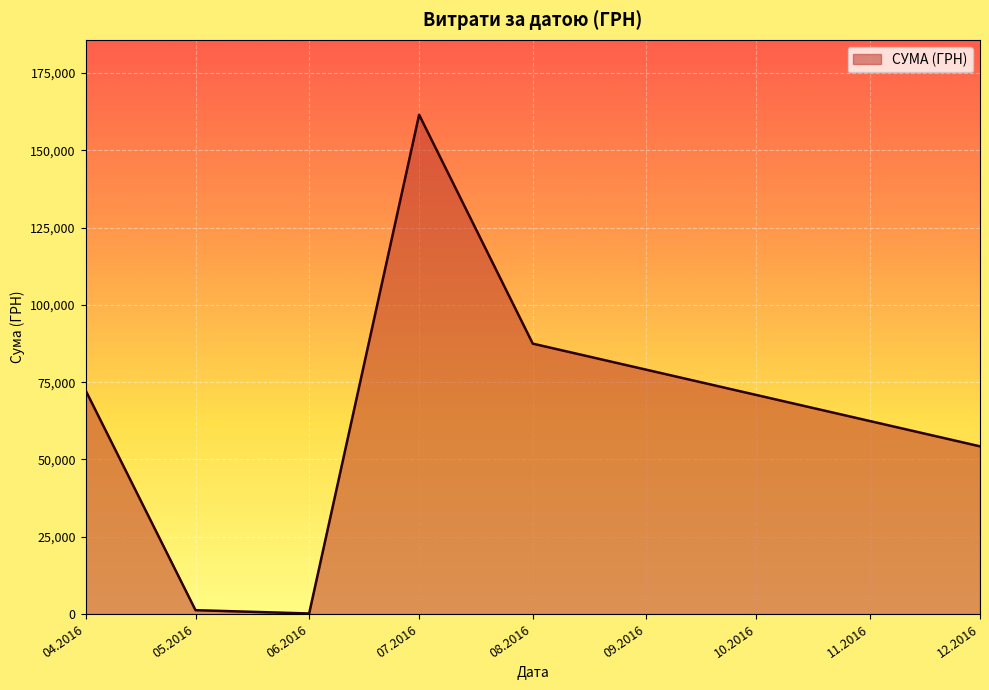

Approximately how many times larger is the value at 08.2016 compared to 12.2016?

1.6